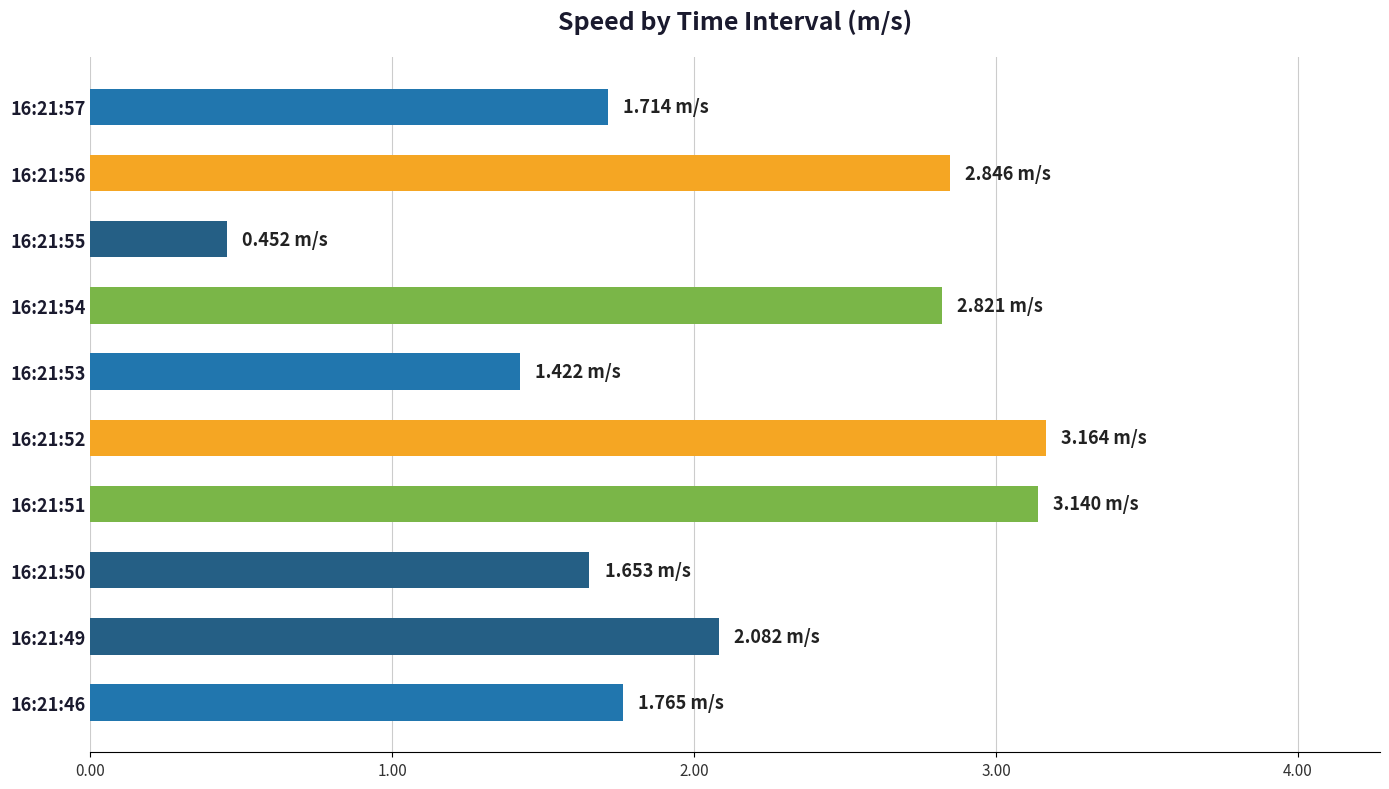

What is the difference between the maximum and minimum values?

2.7